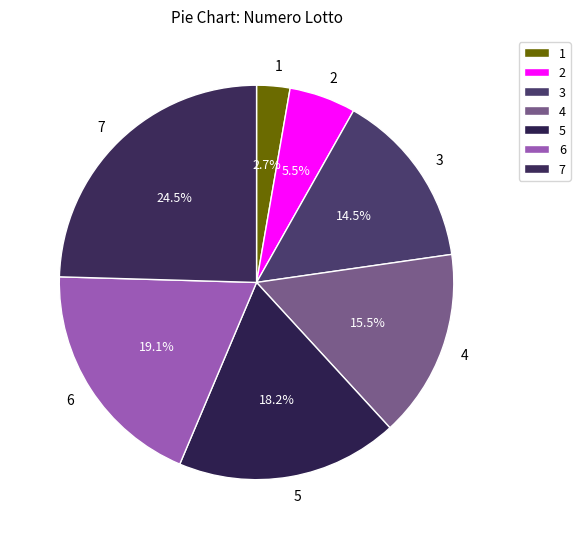

What is the largest slice in the pie chart?

7